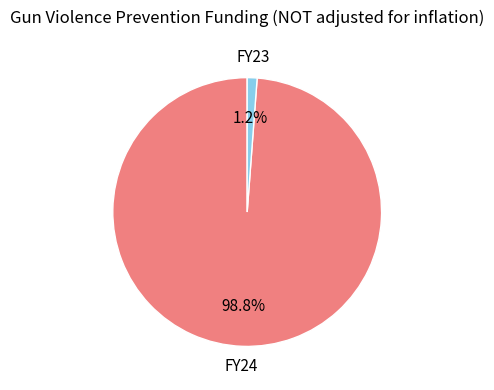

Is there any slice that represents more than half of the pie?

Yes